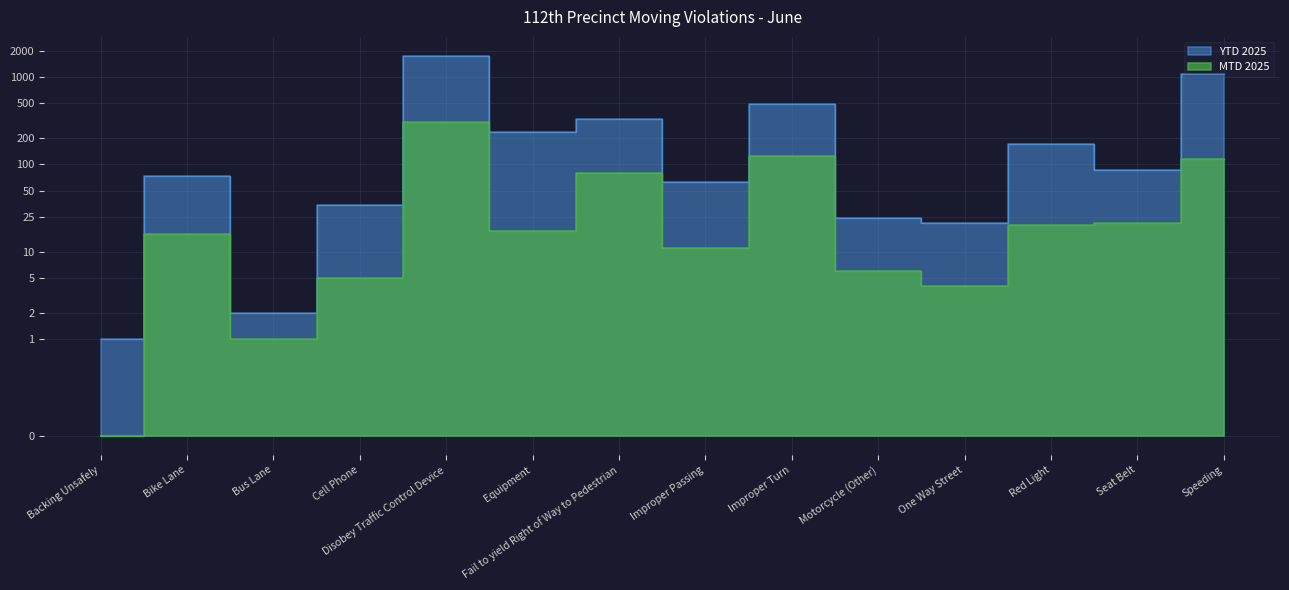

What position from the right is Motorcycle (Other)?

5